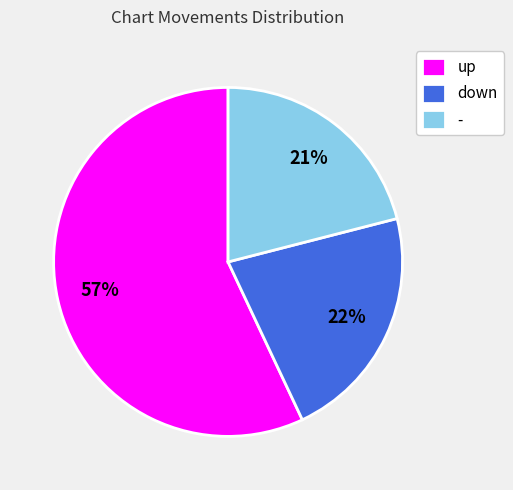

What is the largest slice in the pie chart?

up